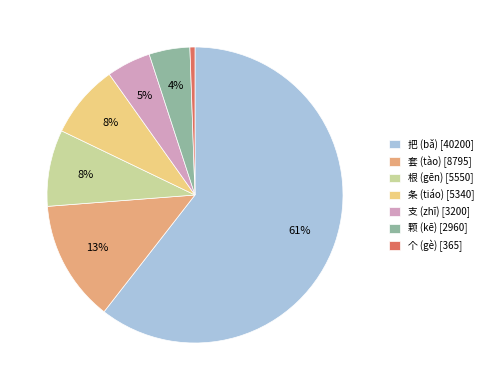

Count the number of slices in the pie.

7